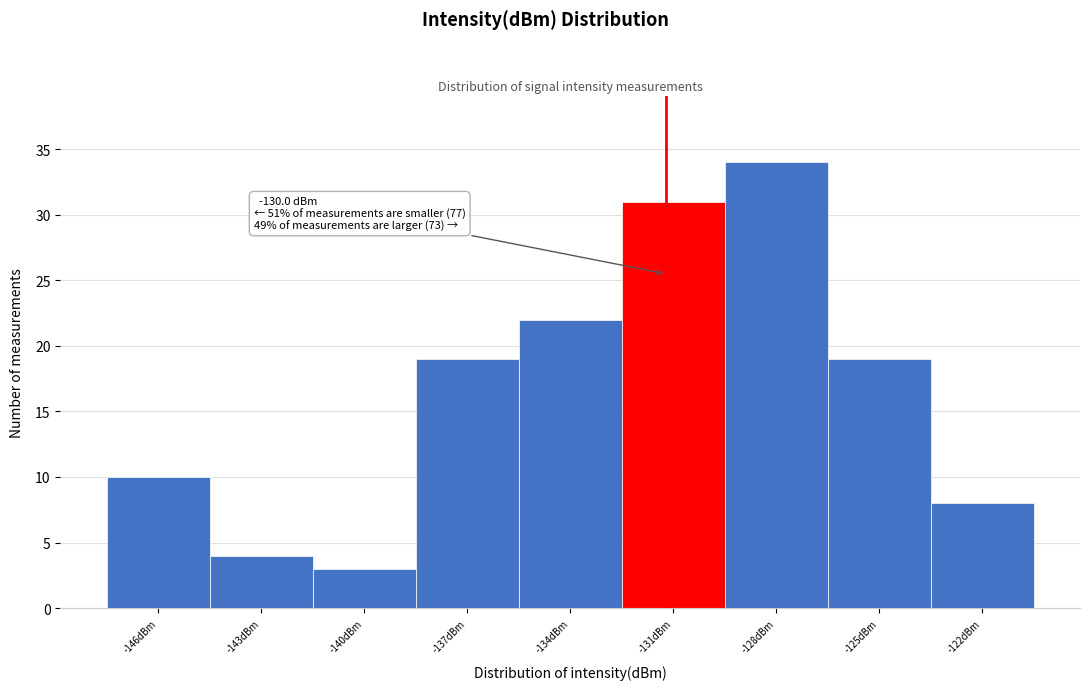

Reading left to right, transcribe all the data shown in this chart.

-146dBm=10	-143dBm=4	-140dBm=3	-137dBm=19	-134dBm=22	-131dBm=31	-128dBm=34	-125dBm=19	-122dBm=8